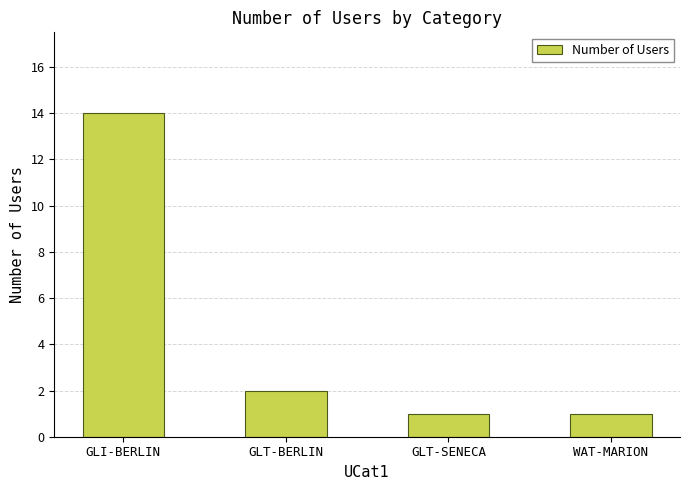

What is the difference between the maximum and minimum values?

13